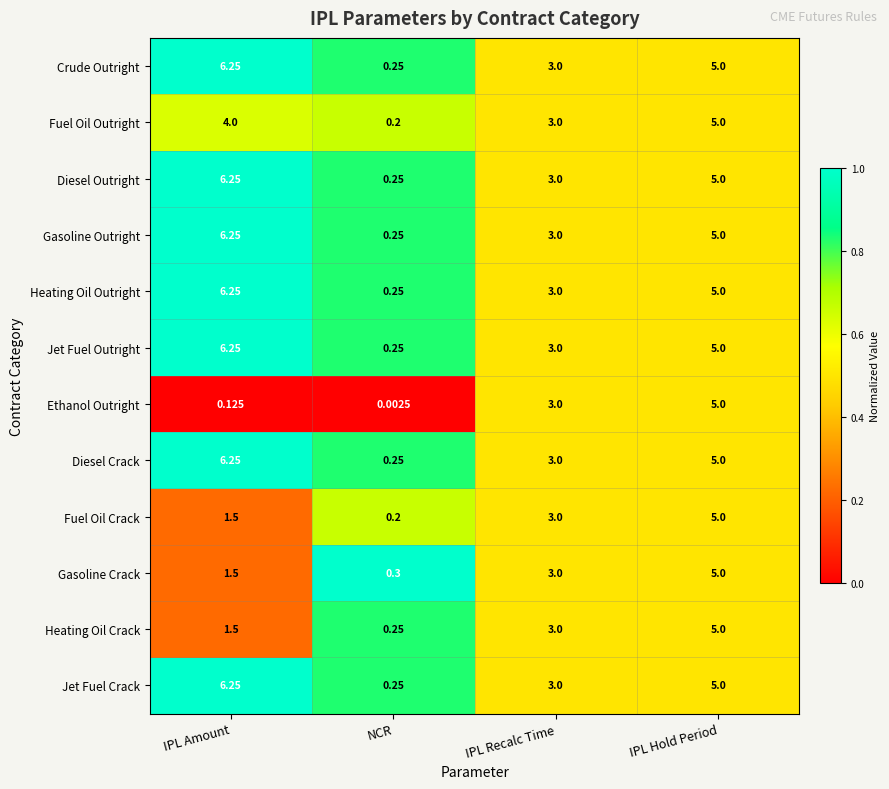

At which category is the sum across all series the highest?

IPL Hold Period